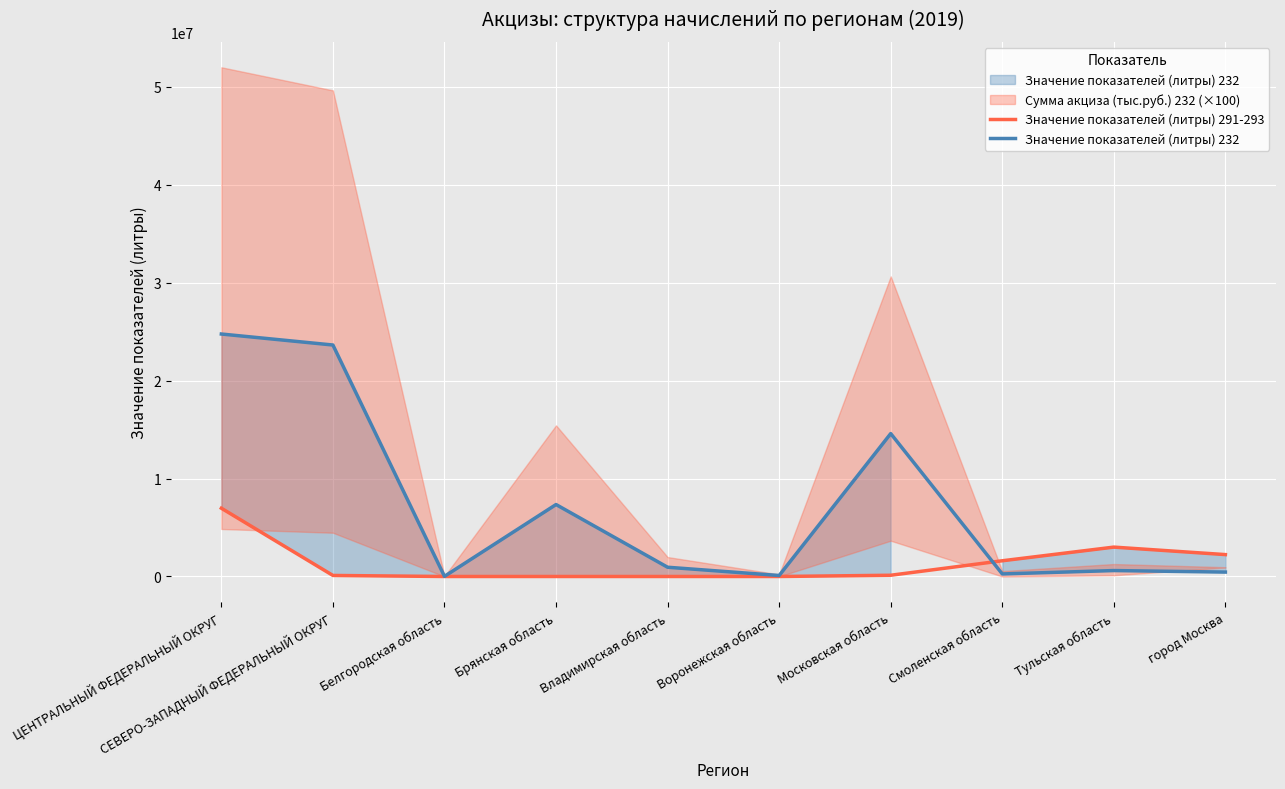

What is the lowest value of the Значение показателей (литры) 232 series?

16458